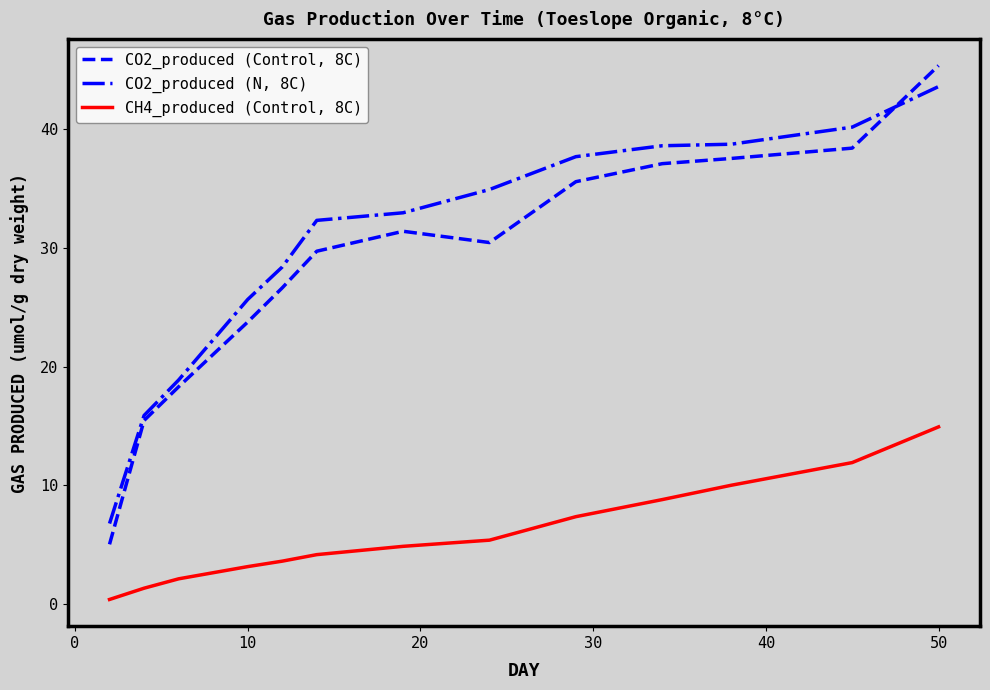

Rank the series by their maximum value, from highest to lowest.

CO2_produced (Control, 8C), CO2_produced (N, 8C), CH4_produced (Control, 8C)